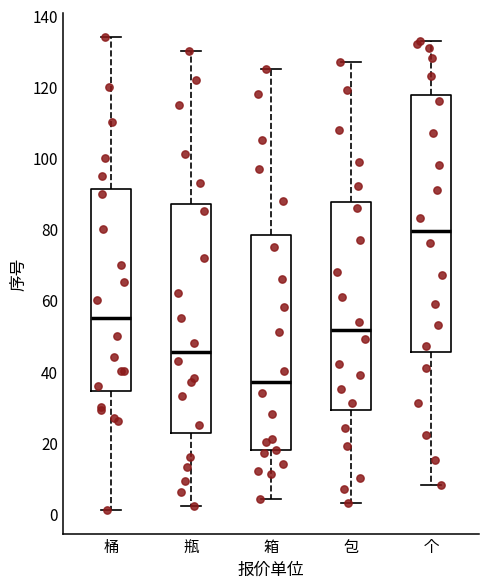

Which box's median line is the highest?

个